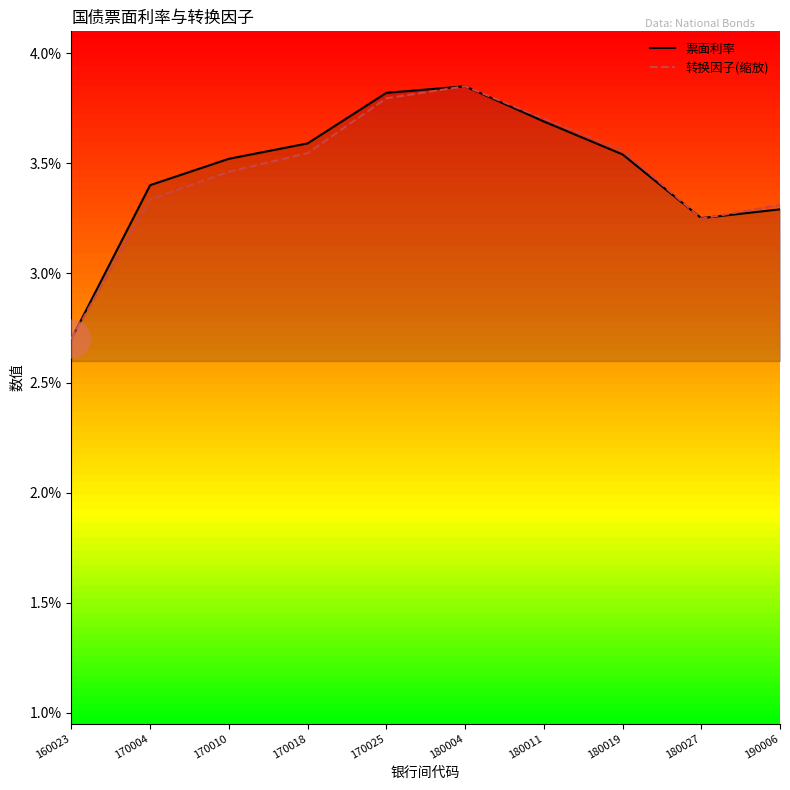

What is the total value across all series at 170025?

7.6